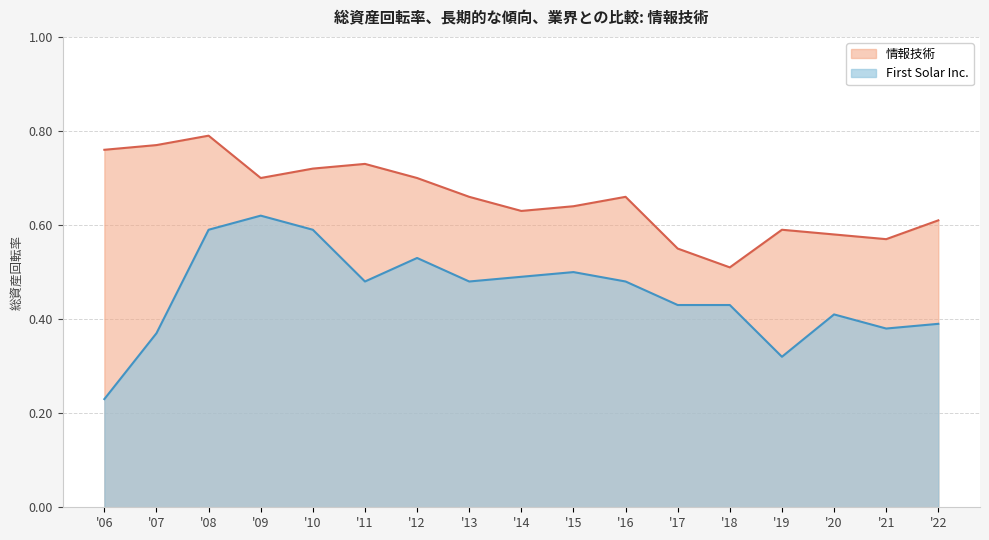

Does the chart have visible grid lines?

Yes